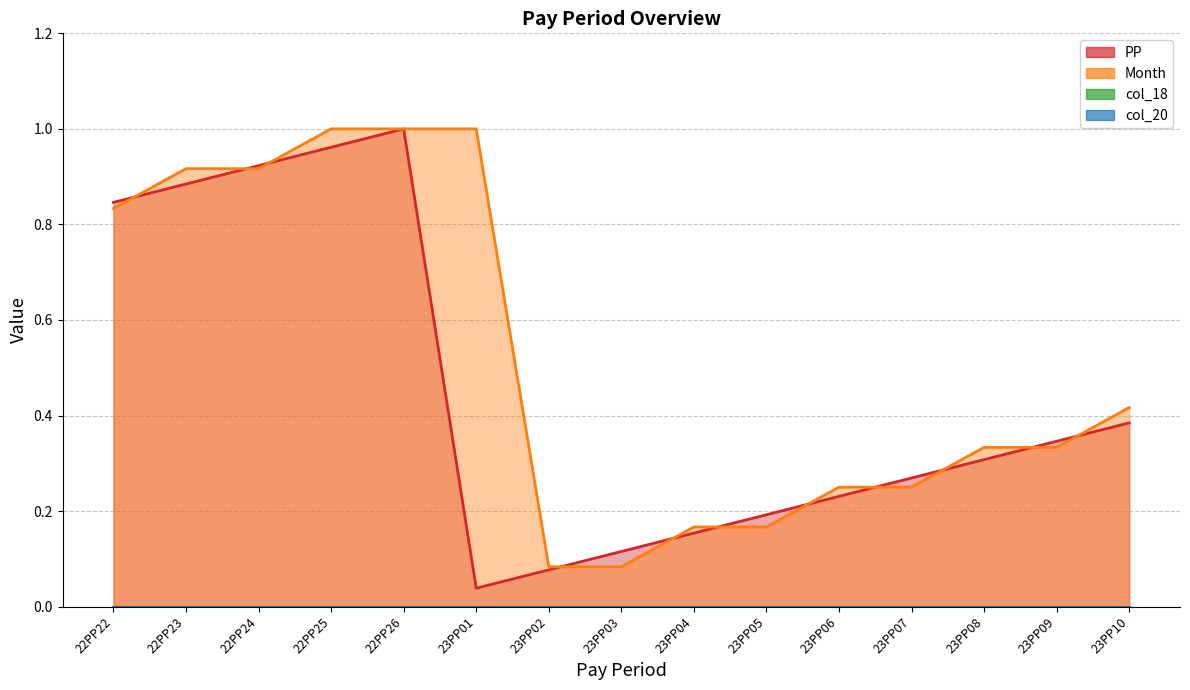

What is the difference between the maximum and minimum values in the PP series?

1.0